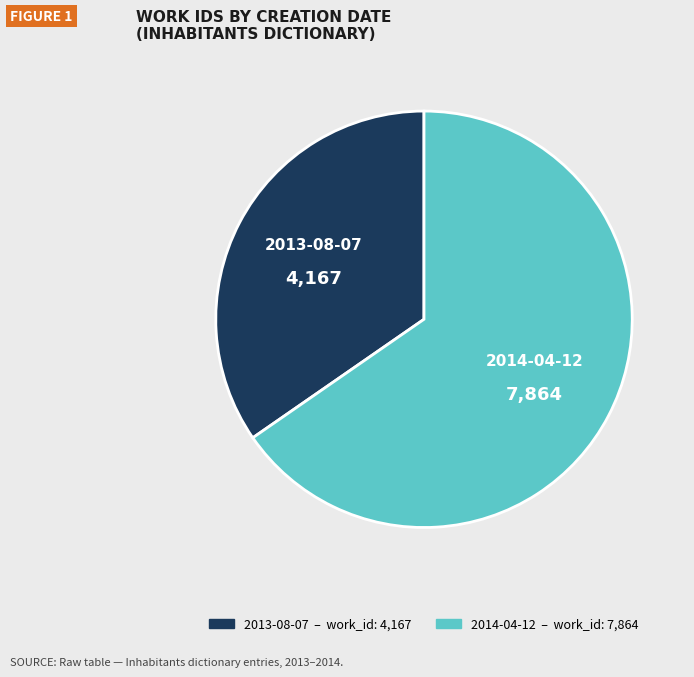

Is it true that 2013-08-07 is 44% of the pie?

False